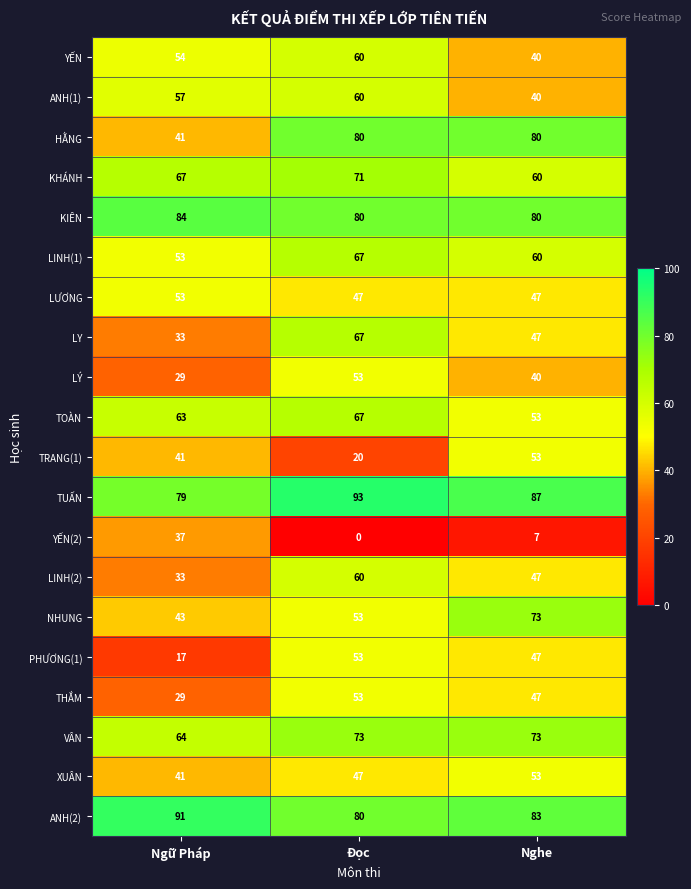

Is it true that VÂN equals 73 at Đọc?

True